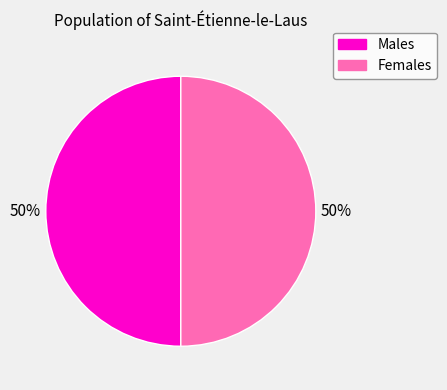

To the nearest percent, what is the average slice percentage?

50%